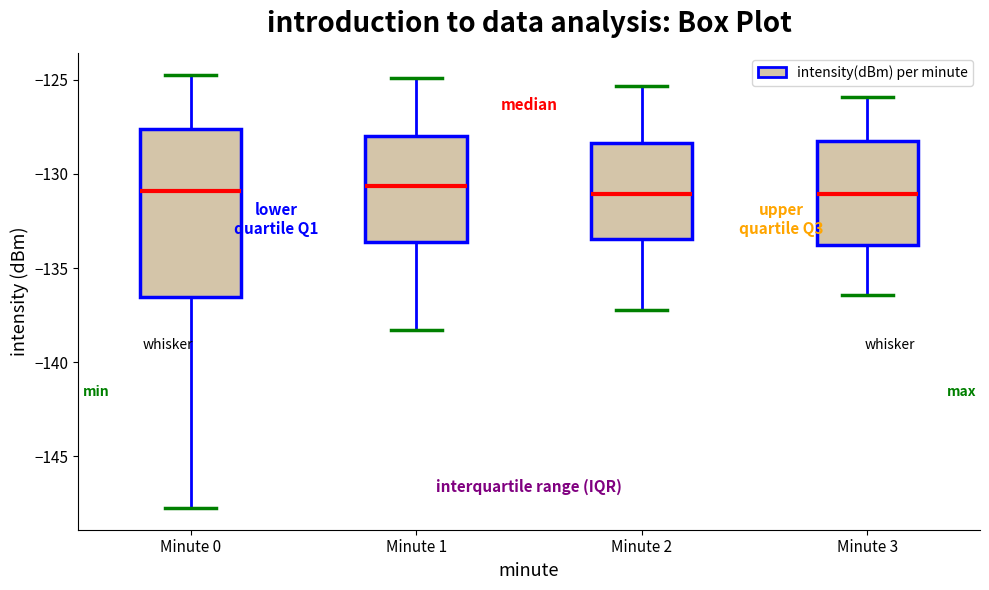

Reading left to right, transcribe this box plot: for each box, give where its median line is, the range the box spans, and where its two whiskers end, as read against the y-axis. The values are not printed on the chart, so give them approximately, as read against the axis.

Minute 0: median -131.0, box -136.5 to -127.5, whiskers -148.0 to -124.5
Minute 1: median -130.5, box -133.5 to -128.0, whiskers -138.5 to -125.0
Minute 2: median -131.0, box -133.5 to -128.5, whiskers -137.0 to -125.5
Minute 3: median -131.0, box -134.0 to -128.5, whiskers -136.5 to -126.0